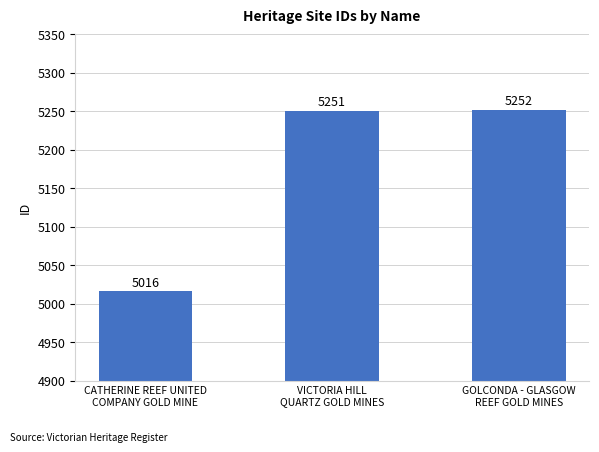

True or false: the data shows 2334 at VICTORIA HILL
QUARTZ GOLD MINES.

False